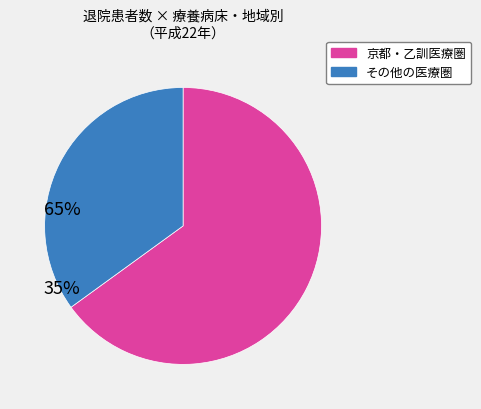

True or false: 京都・乙訓医療圏 accounts for 57% of the total.

False